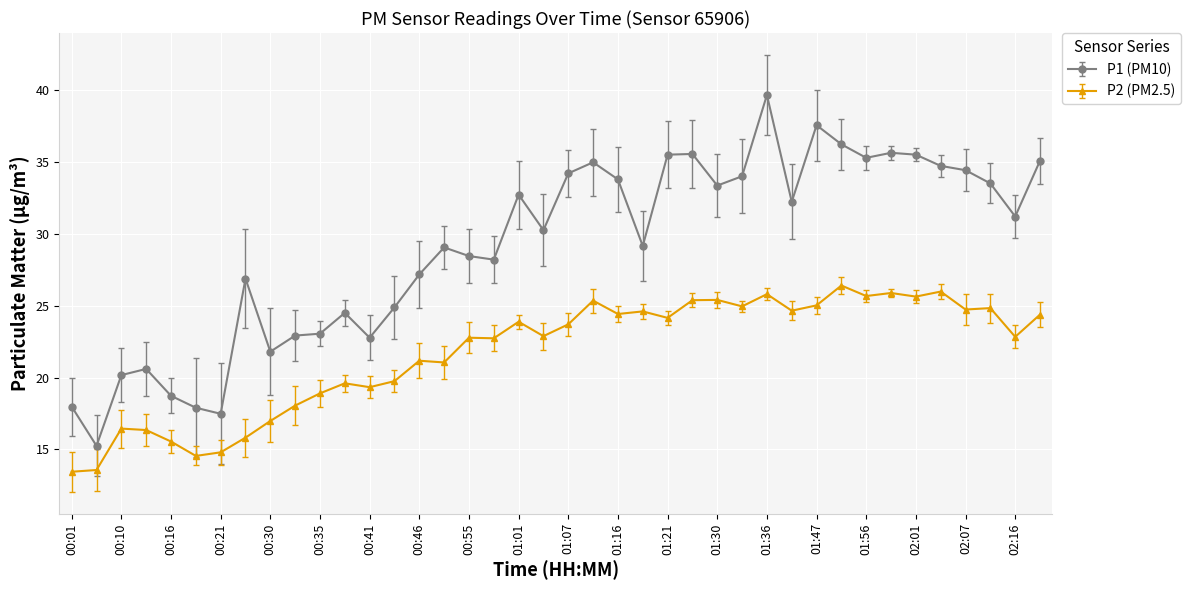

Which series has the largest total across all categories?

P1 (PM10)